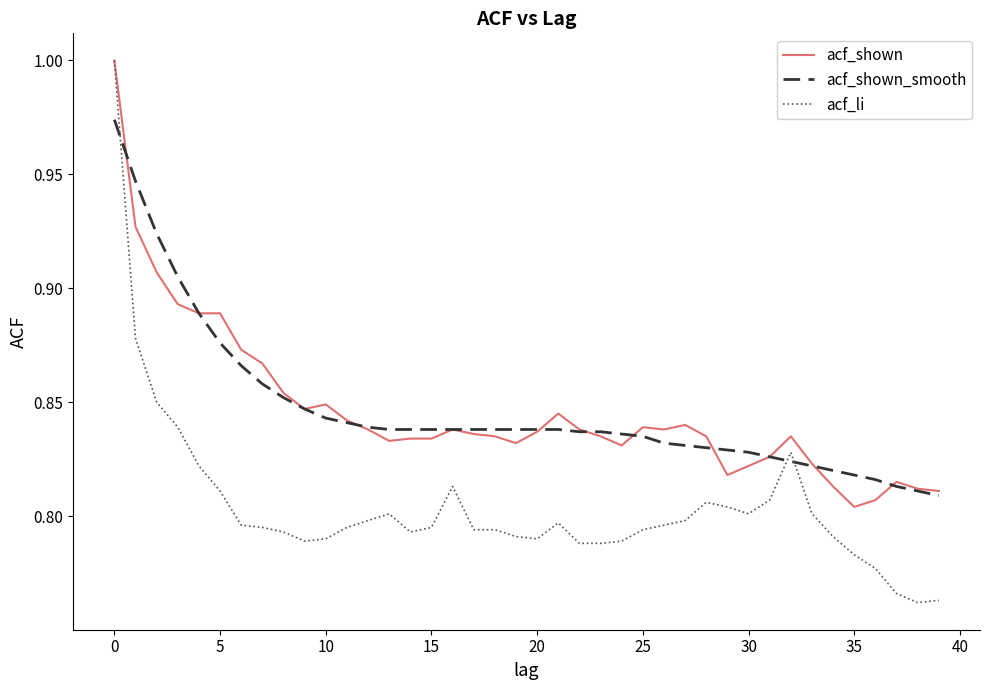

Which series has the widest spread of values?

acf_li